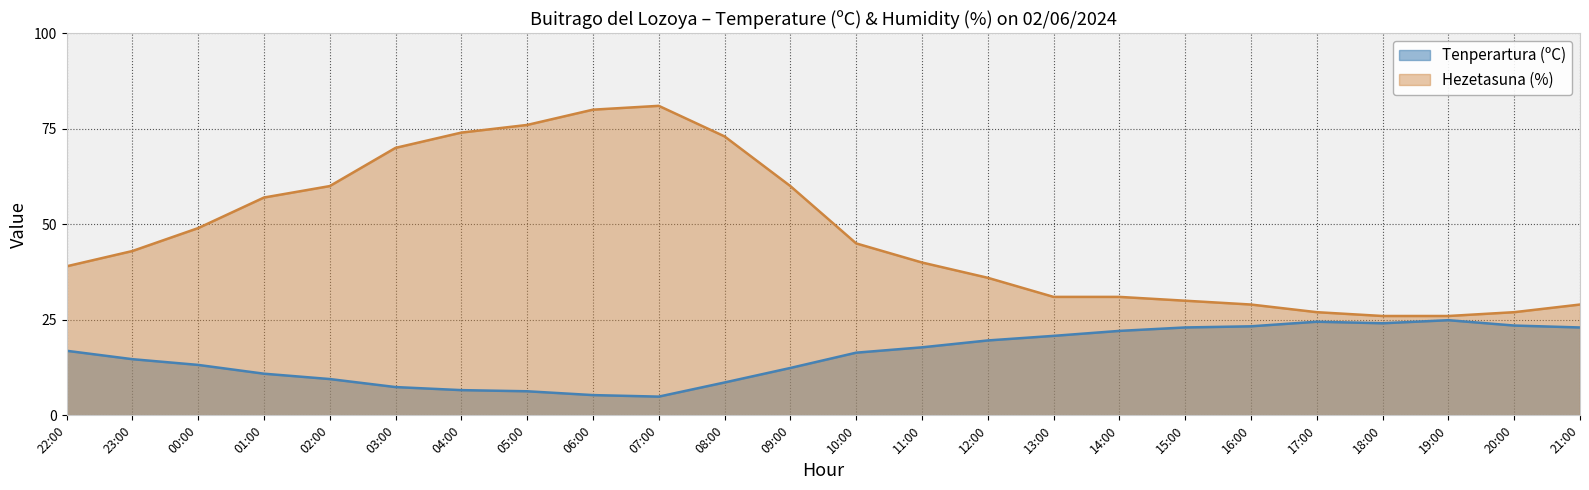

What is the label of the 6th point from the right?

16:00